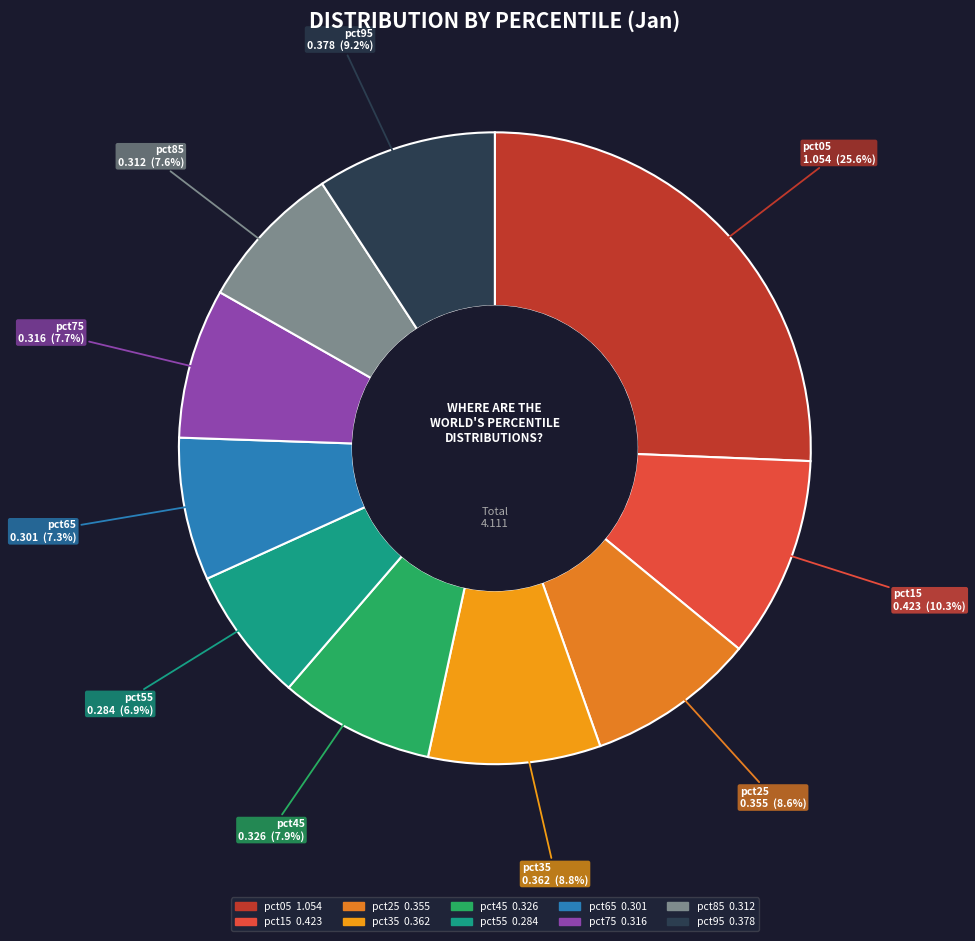

What percentage is the pct55 slice, to the nearest percent?

7%